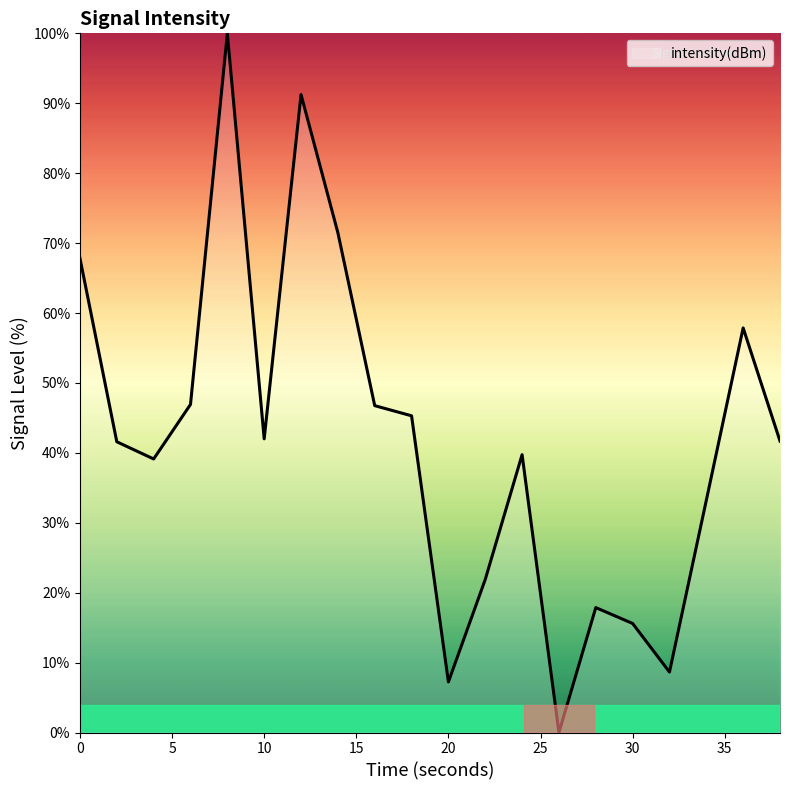

What is the greatest value displayed?

100.0